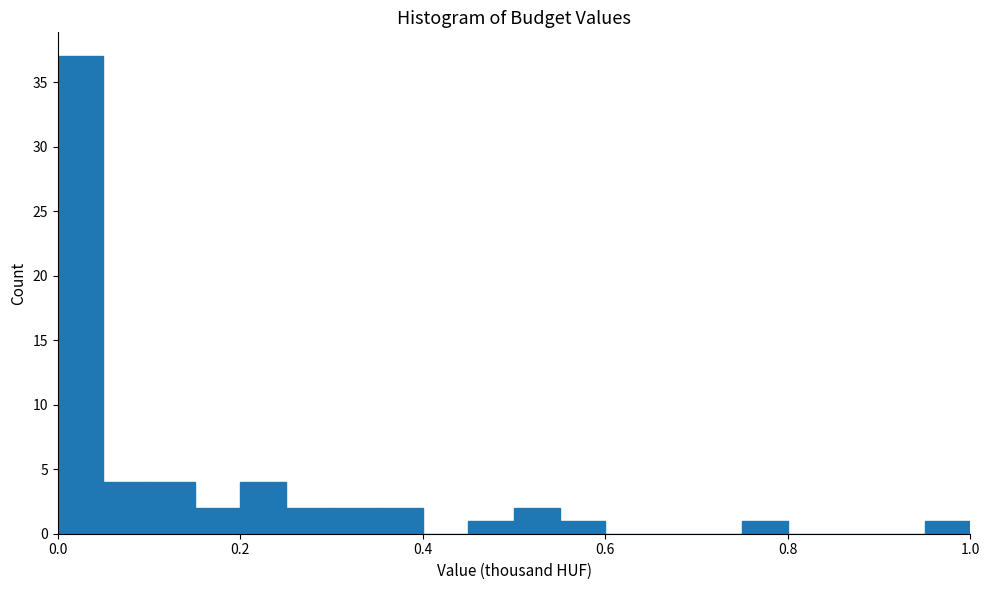

Read against the x-axis, roughly where is the centre of the tallest bar?

0.02